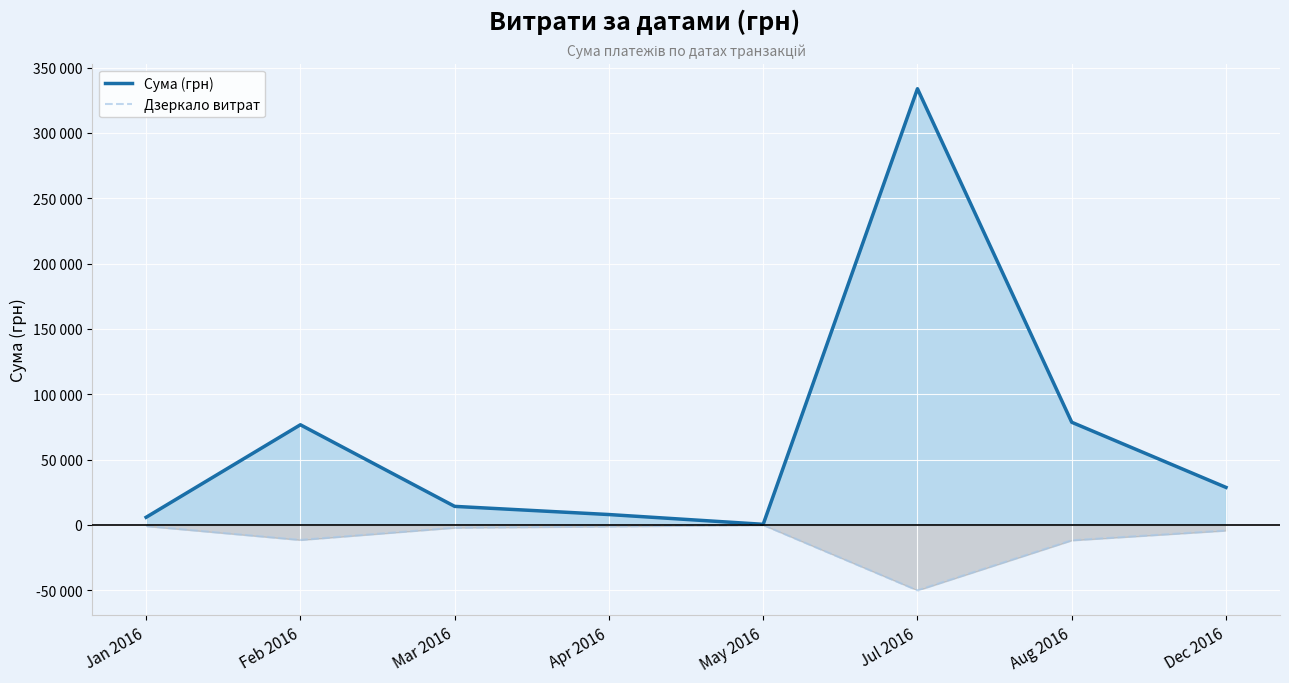

The value of Дзеркало витрат at Aug 2016 is -18430.2. True or false?

False